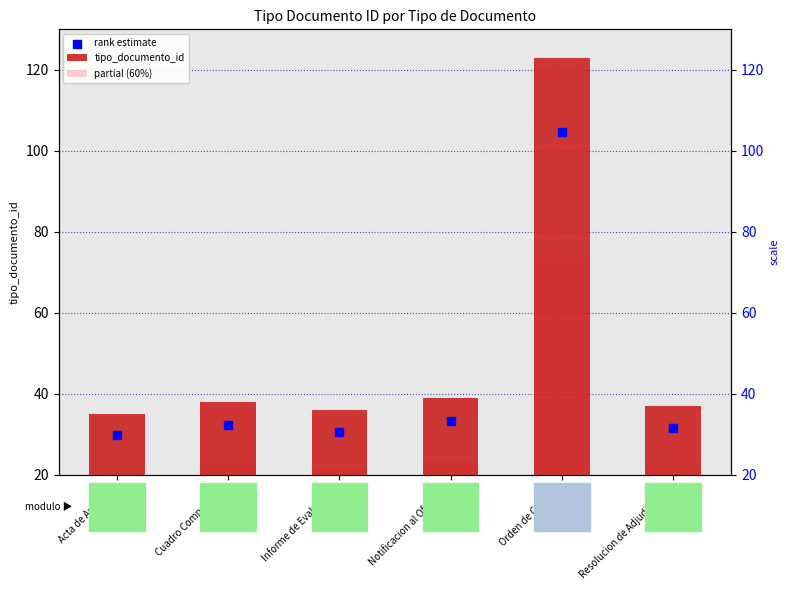

Which series contains the highest Y value?

tipo_documento_id